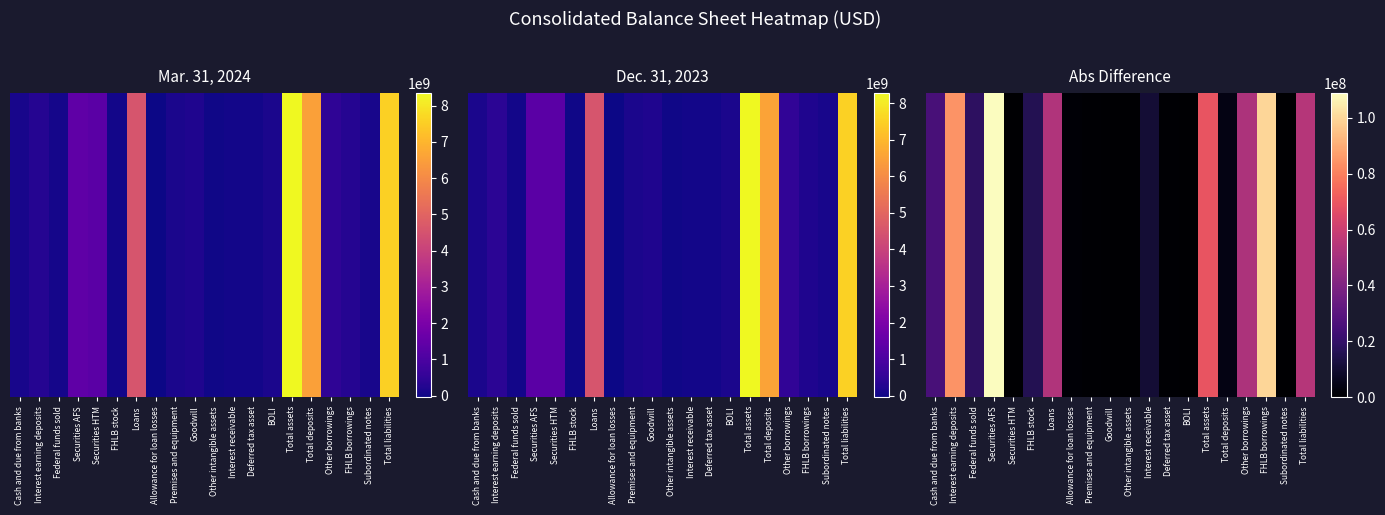

How many values are above zero?

19